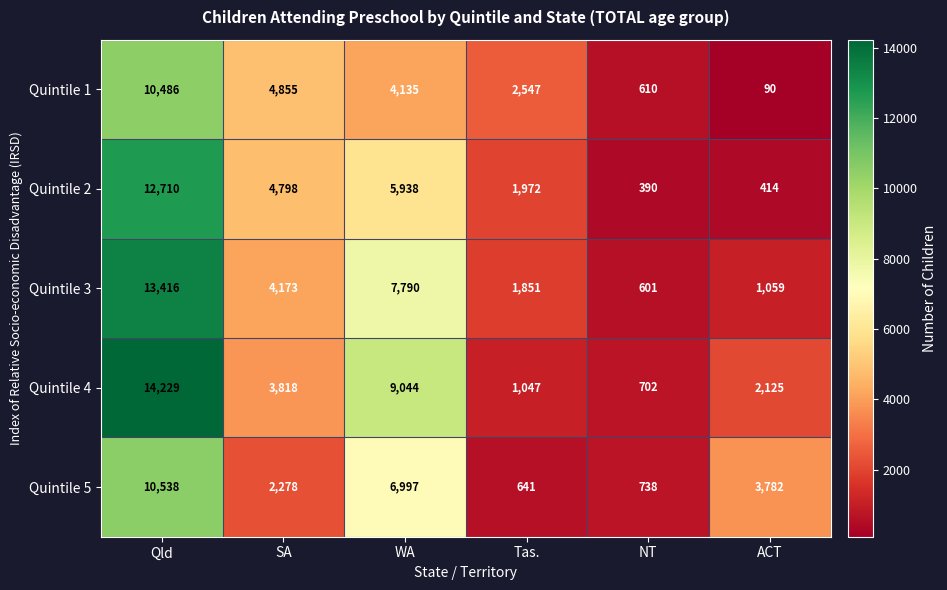

Rank the series by their maximum value, from lowest to highest.

Quintile 1, Quintile 5, Quintile 2, Quintile 3, Quintile 4